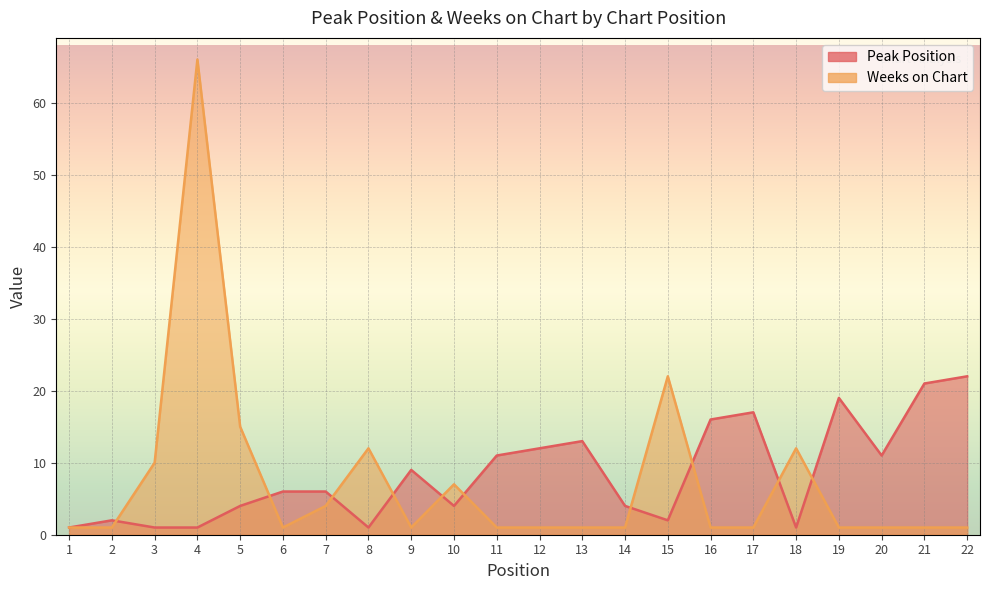

Where do Weeks on Chart and Peak Position first cross each other?

2 and 3